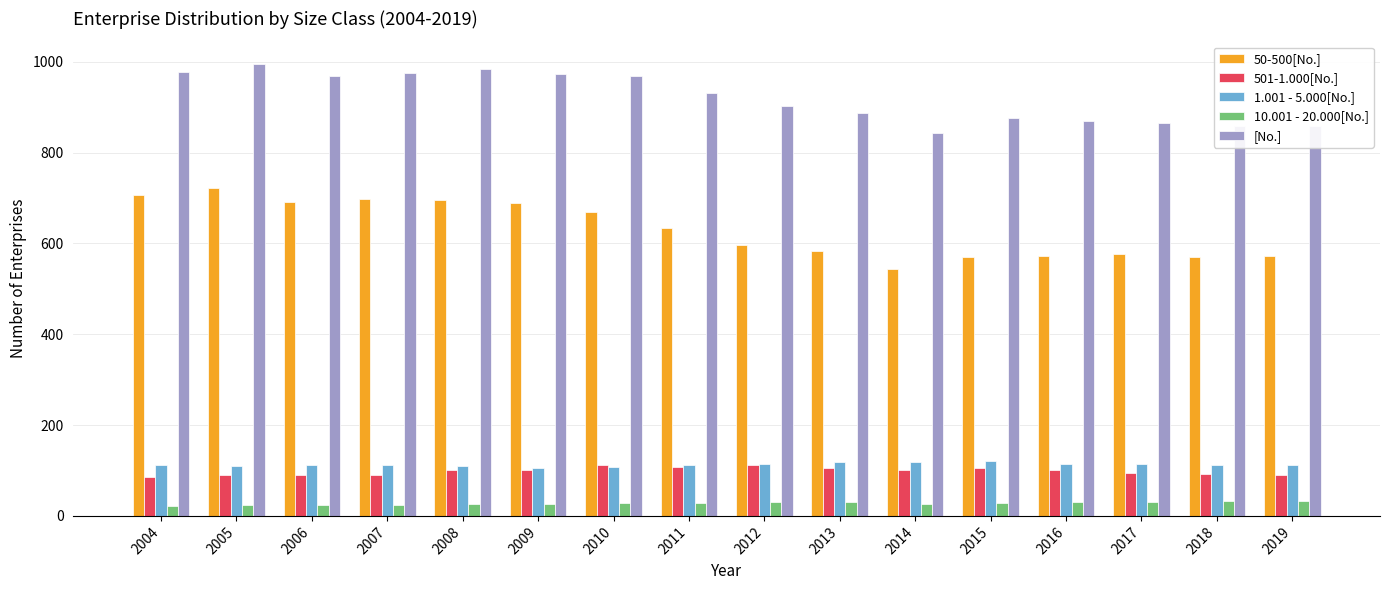

What is the maximum value for 10.001 - 20.000[No.]?

33